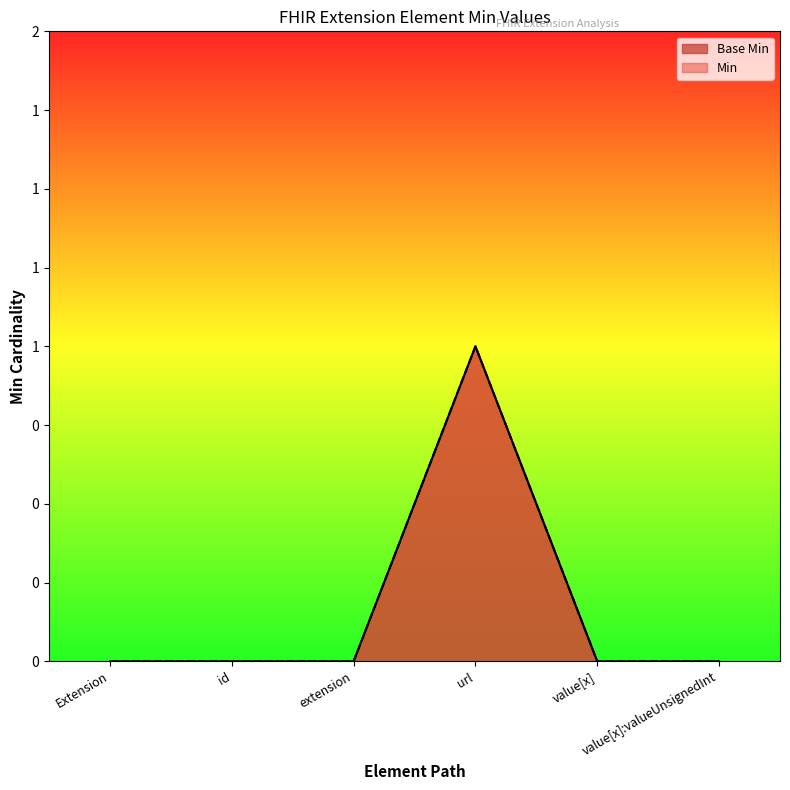

Does the chart display data point markers on the line(s)?

No